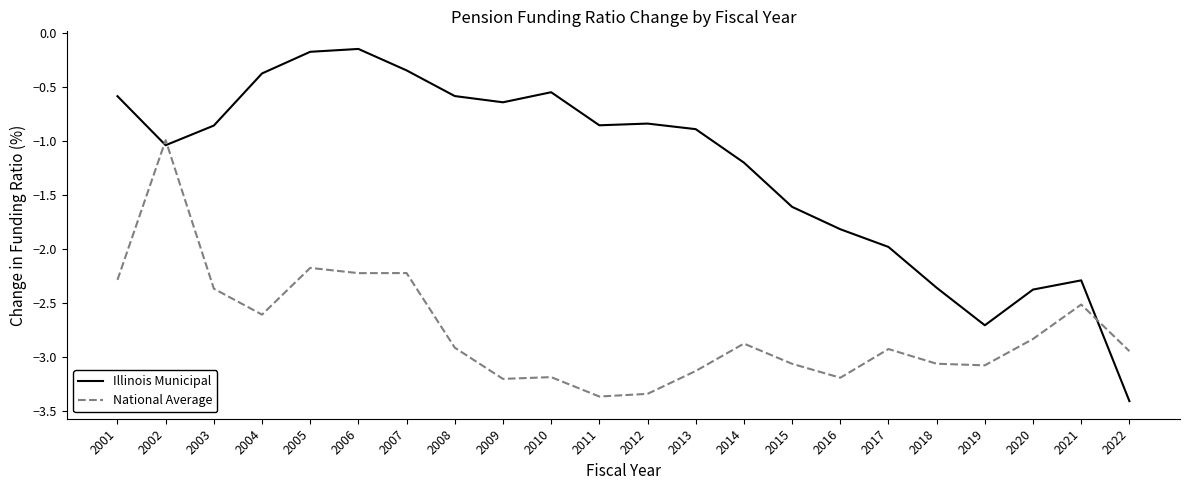

List the series in order of their peak value, highest first.

Illinois Municipal, National Average